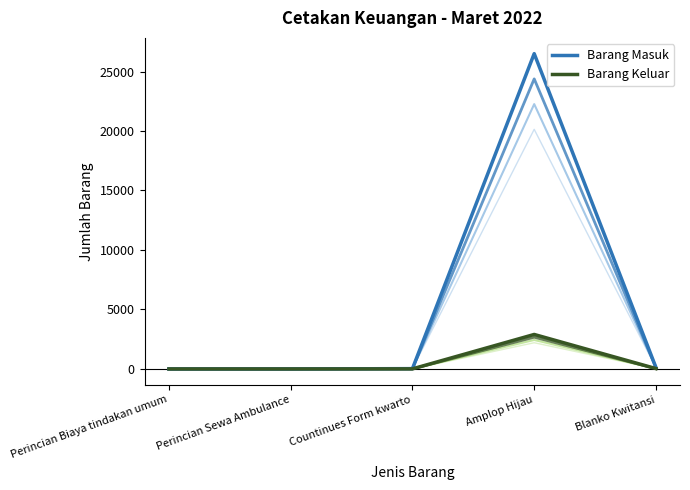

List the series in order of their overall mean, highest first.

Barang Masuk, Barang Keluar